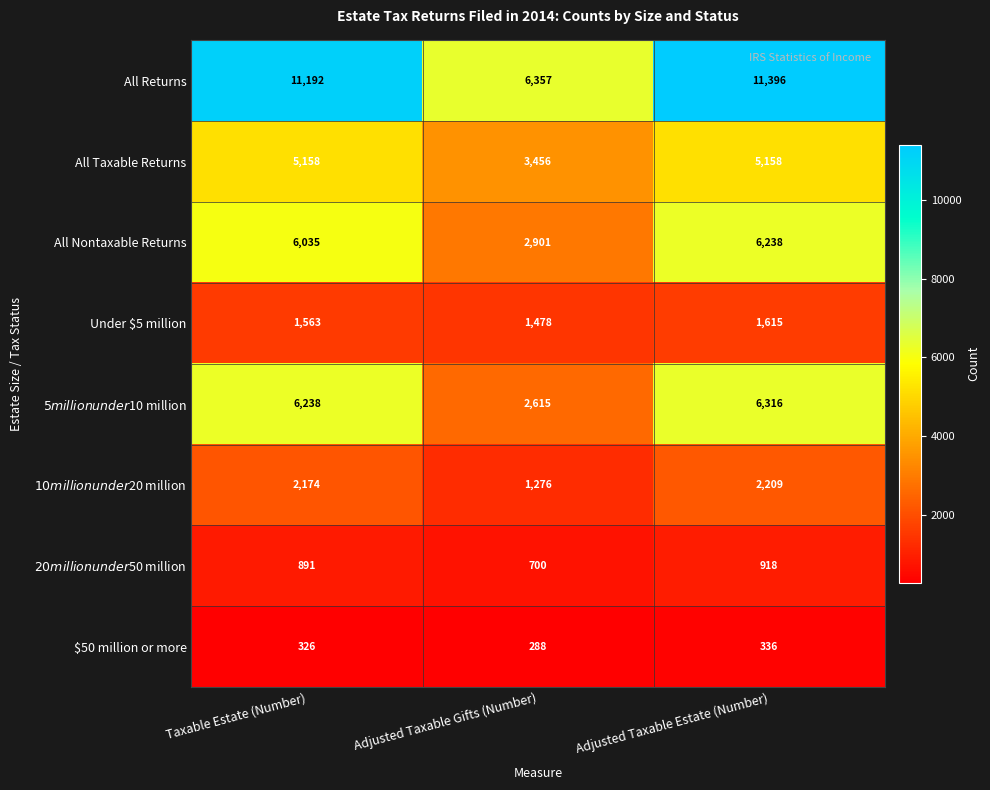

Rank the series by their maximum value, from highest to lowest.

All Returns, $5 million under $10 million, All Nontaxable Returns, All Taxable Returns, $10 million under $20 million, Under $5 million, $20 million under $50 million, $50 million or more